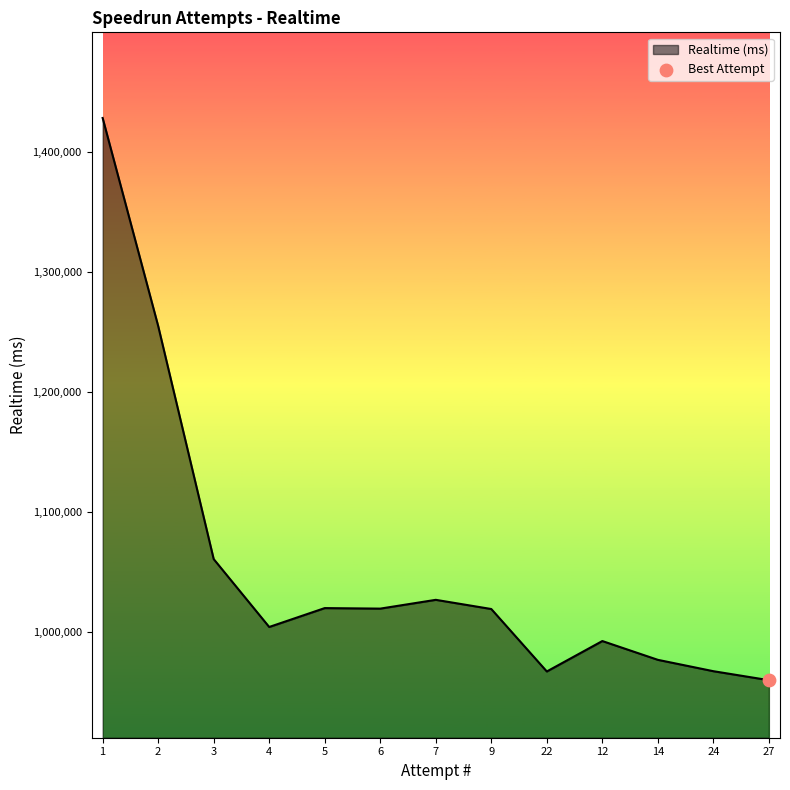

What is the change in value from 4 to 22?

-37088